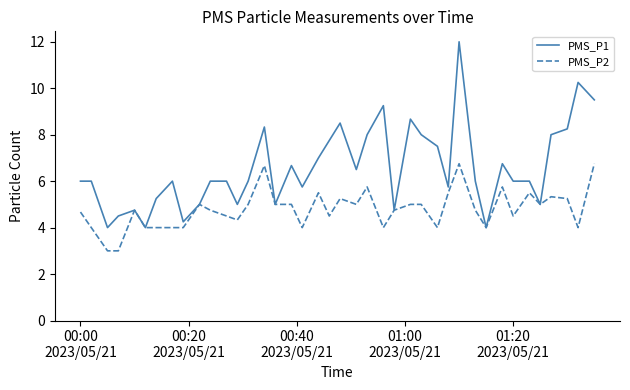

List the series in order of their peak value, highest first.

PMS_P1, PMS_P2